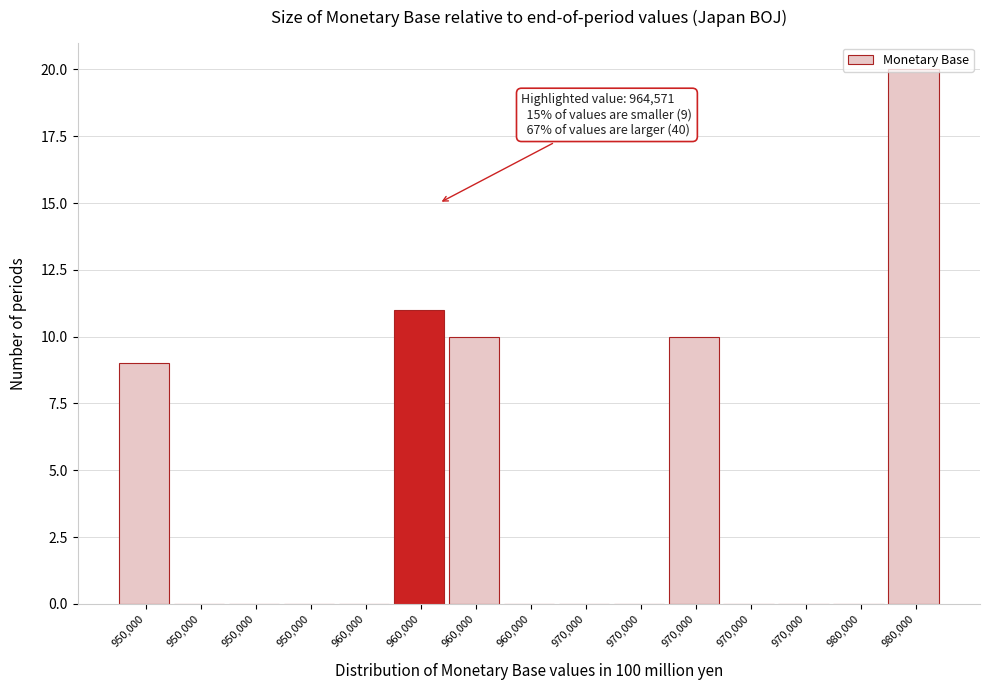

Are the bars horizontal?

No